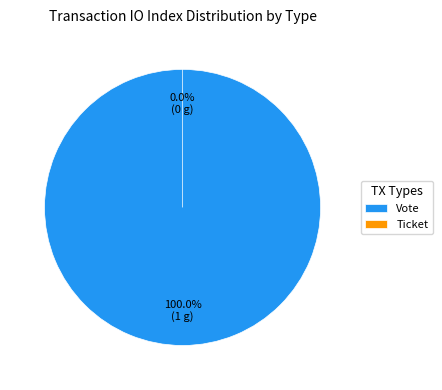

Does Ticket account for over 50% of the chart?

No